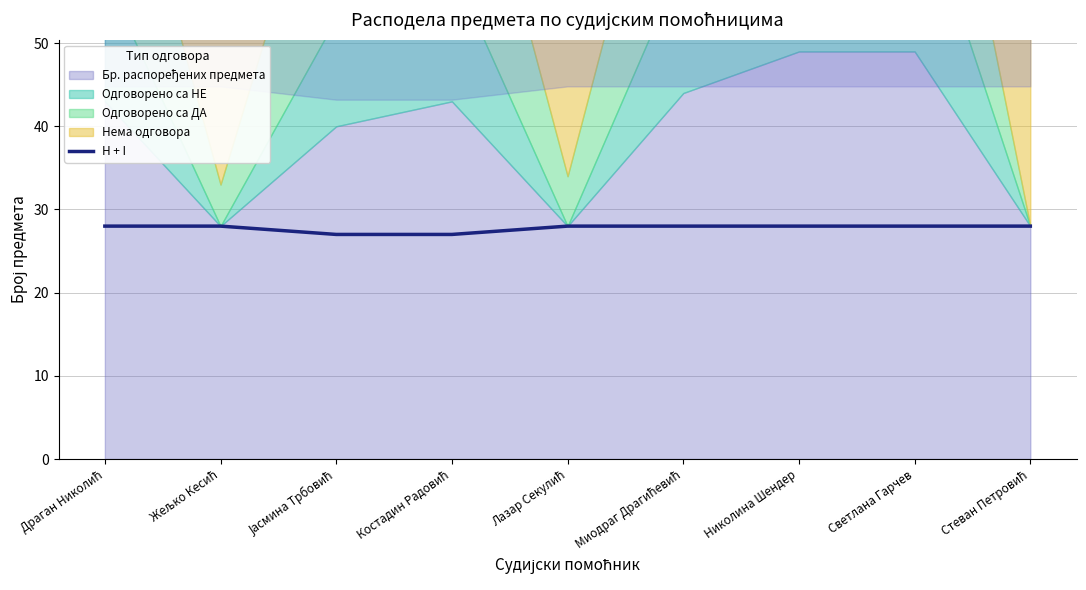

What is the label of the 5th point from the right?

Лазар Секулић